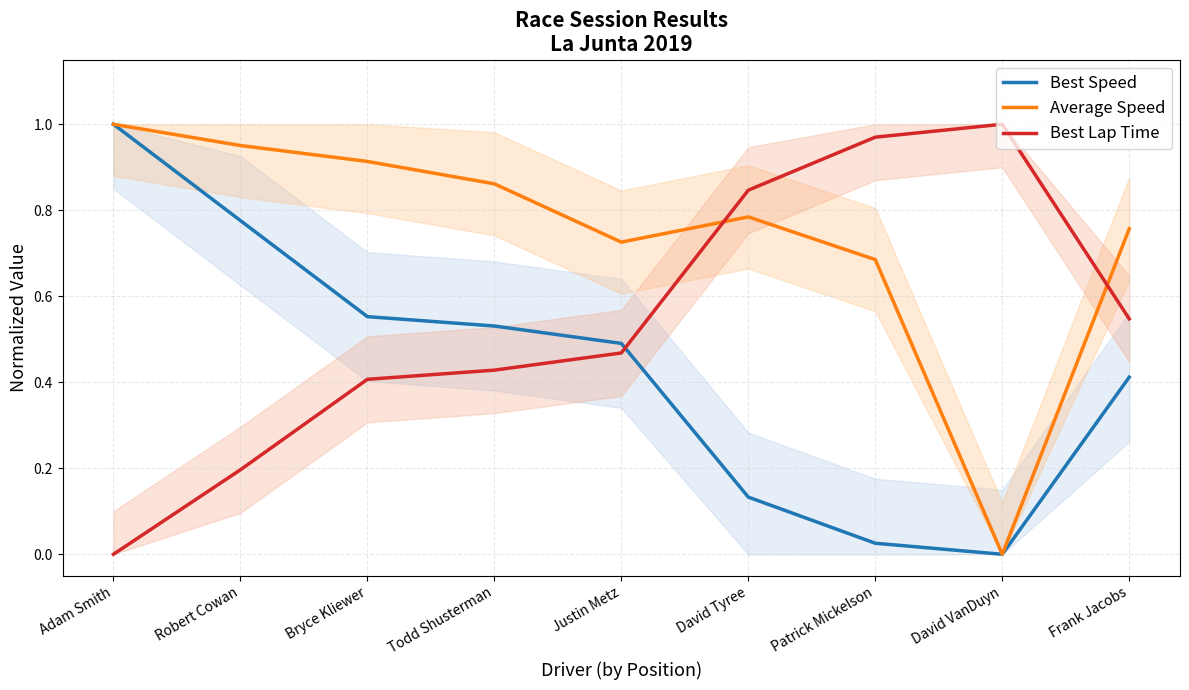

Reading left to right, extract all data points from this chart.

Best Speed: 1.0	0.8	0.6	0.5	0.5	0.1	0.0	0.0	0.4
Average Speed: 1.0	1.0	0.9	0.9	0.7	0.8	0.7	0.0	0.8
Best Lap Time: 0.0	0.2	0.4	0.4	0.5	0.8	1.0	1.0	0.5